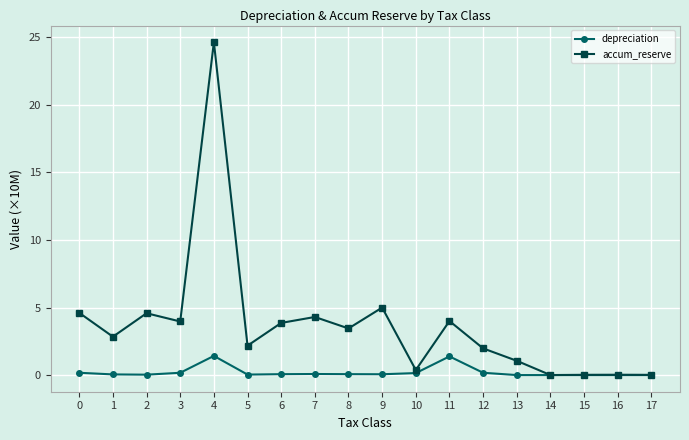

How many distinct data groups are displayed?

2